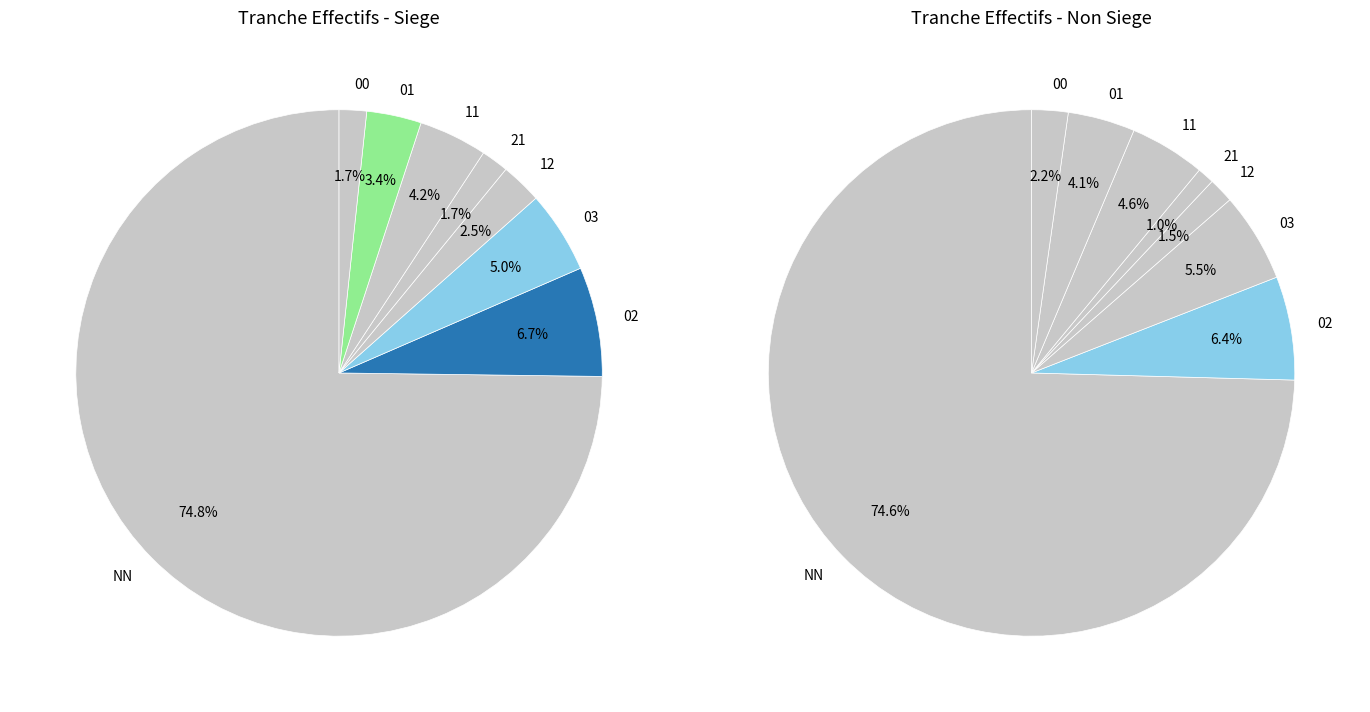

To the nearest percent, what is the difference between the largest and smallest slice percentages?

73%